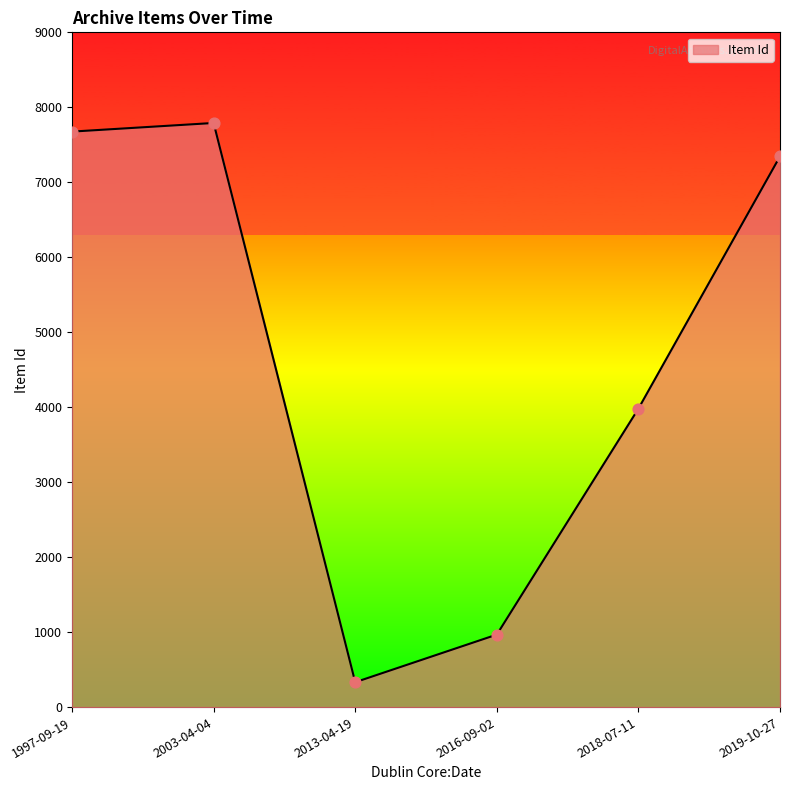

Between 2013-04-19 and 2016-09-02, which is larger?

2016-09-02